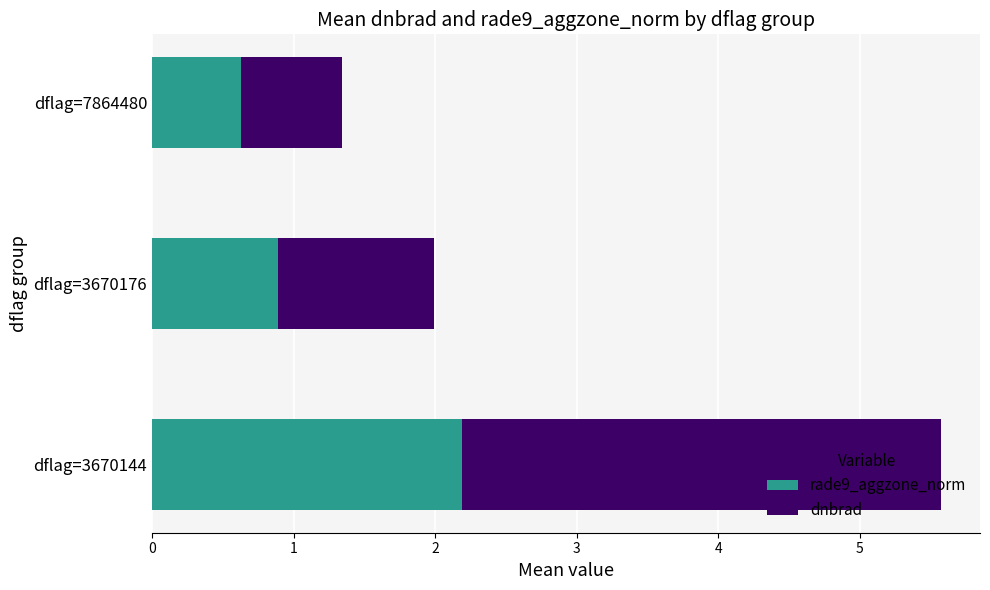

The value of rade9_aggzone_norm at dflag=3670176 is 1.3. True or false?

False